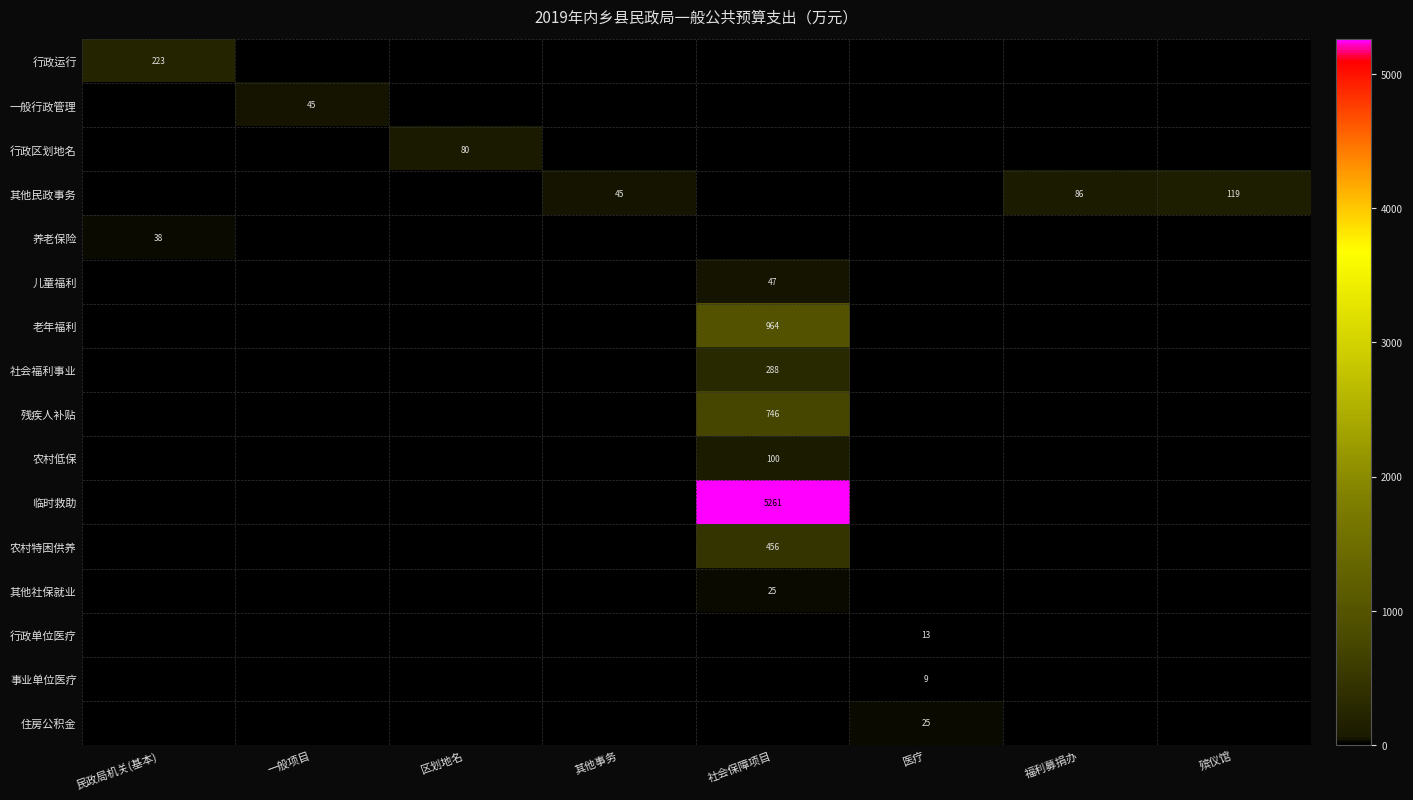

At which label is 残疾人补贴 closest to 373?

民政局机关(基本)